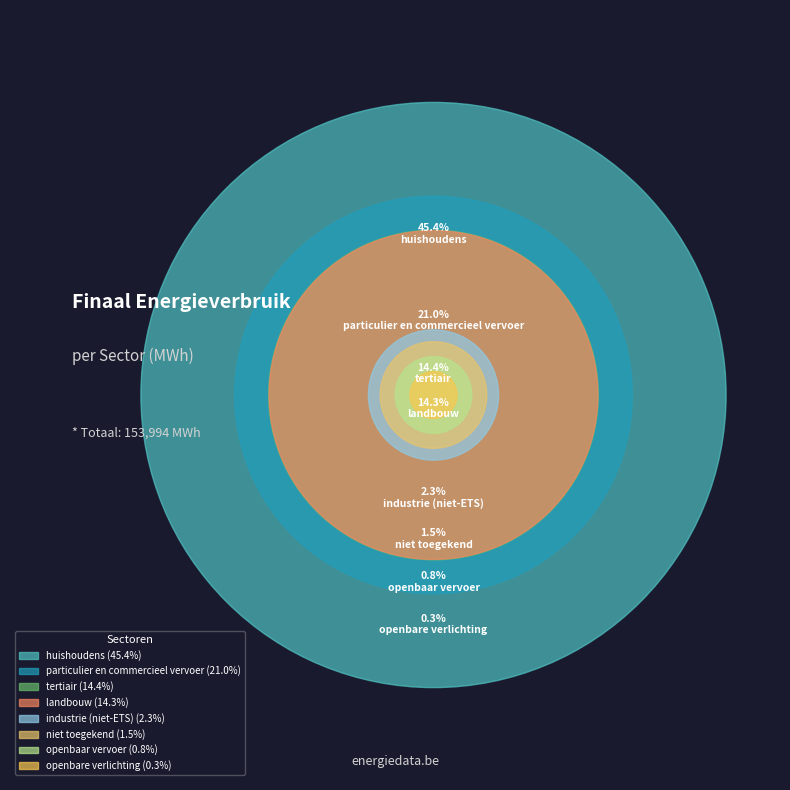

How many segments does this pie chart have?

8